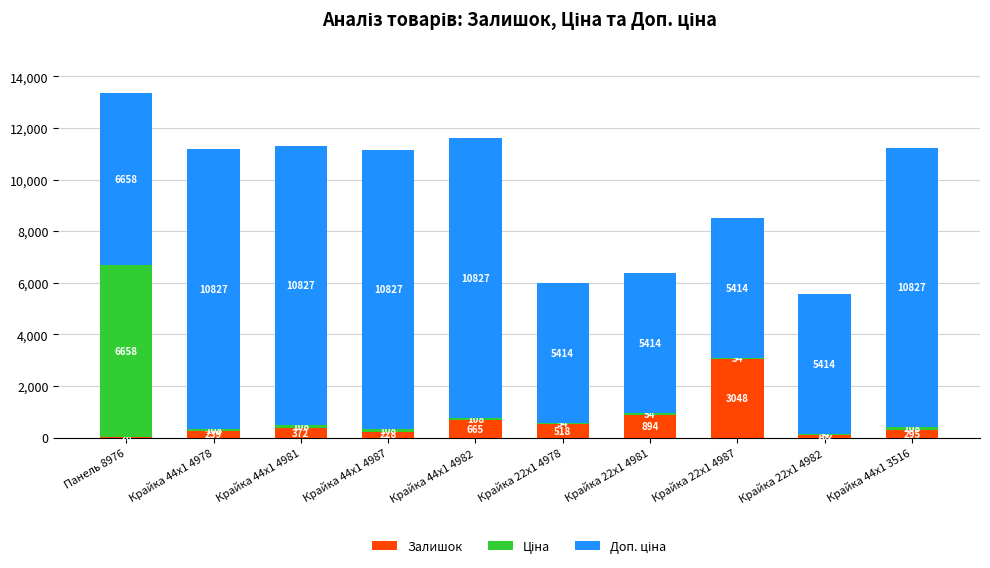

What is the total value across all series at Крайка 22x1 4978?

5986.1